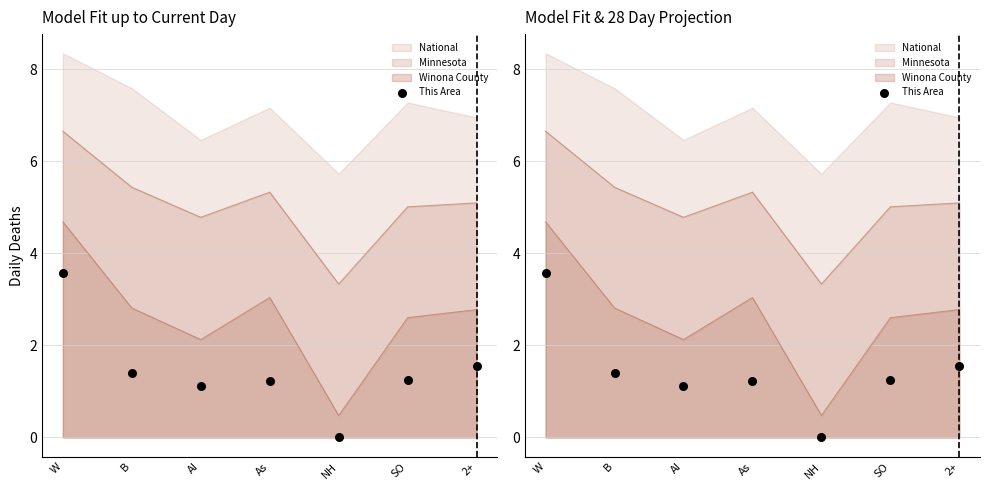

What is the change in value from B to 2+?

+0.2